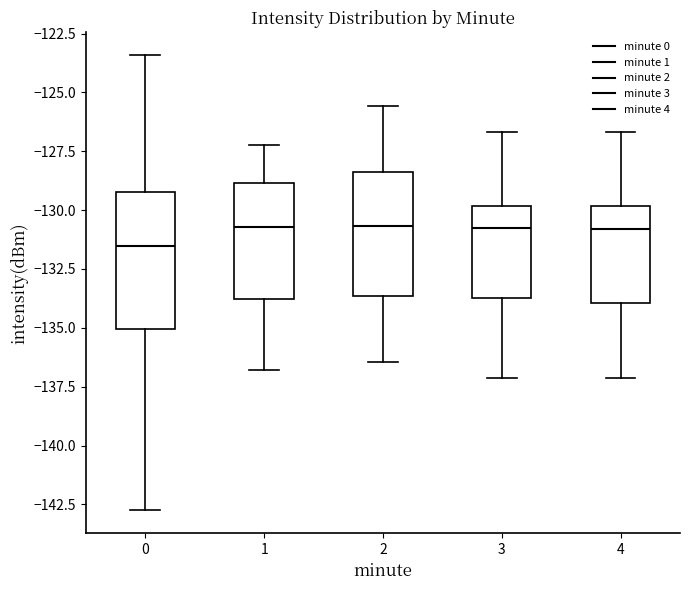

Reading left to right, transcribe this box plot: for each box, give where its median line is, the range the box spans, and where its two whiskers end, as read against the y-axis. The values are not printed on the chart, so give them approximately, as read against the axis.

0: median -131.5, box -135.0 to -129.0, whiskers -143.0 to -123.5
1: median -130.5, box -134.0 to -129.0, whiskers -137.0 to -127.0
2: median -130.5, box -133.5 to -128.5, whiskers -136.5 to -125.5
3: median -131.0, box -133.5 to -130.0, whiskers -137.0 to -126.5
4: median -131.0, box -134.0 to -130.0, whiskers -137.0 to -126.5